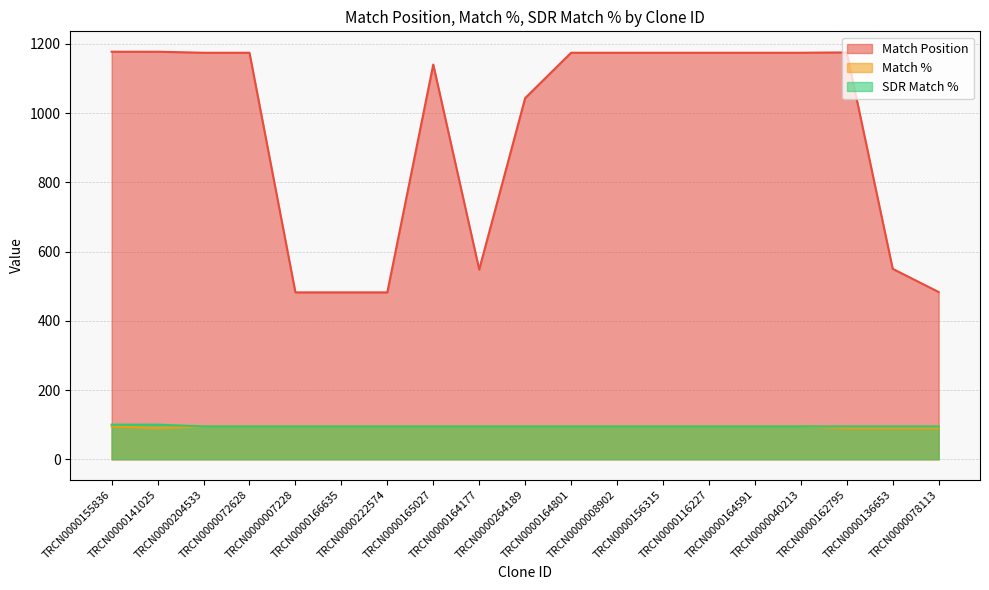

Reading left to right, list all the values displayed in this chart.

Match Position: TRCN0000155836=1177	TRCN0000141025=1177	TRCN0000204533=1174	TRCN0000072628=1174	TRCN0000007228=482	TRCN0000166635=482	TRCN0000222574=482	TRCN0000165027=1140	TRCN0000164177=548	TRCN0000264189=1043	TRCN0000164801=1174	TRCN0000008902=1174	TRCN0000156315=1174	TRCN0000116227=1174	TRCN0000164591=1174	TRCN0000040213=1174	TRCN0000162795=1175	TRCN0000136653=550	TRCN0000078113=483
Match %: TRCN0000155836=95	TRCN0000141025=90	TRCN0000204533=95	TRCN0000072628=95	TRCN0000007228=95	TRCN0000166635=95	TRCN0000222574=95	TRCN0000165027=95	TRCN0000164177=95	TRCN0000264189=95	TRCN0000164801=95	TRCN0000008902=95	TRCN0000156315=95	TRCN0000116227=95	TRCN0000164591=95	TRCN0000040213=95	TRCN0000162795=90	TRCN0000136653=90	TRCN0000078113=90
SDR Match %: TRCN0000155836=100	TRCN0000141025=100	TRCN0000204533=95	TRCN0000072628=95	TRCN0000007228=95	TRCN0000166635=95	TRCN0000222574=95	TRCN0000165027=95	TRCN0000164177=95	TRCN0000264189=95	TRCN0000164801=95	TRCN0000008902=95	TRCN0000156315=95	TRCN0000116227=95	TRCN0000164591=95	TRCN0000040213=95	TRCN0000162795=95	TRCN0000136653=95	TRCN0000078113=95